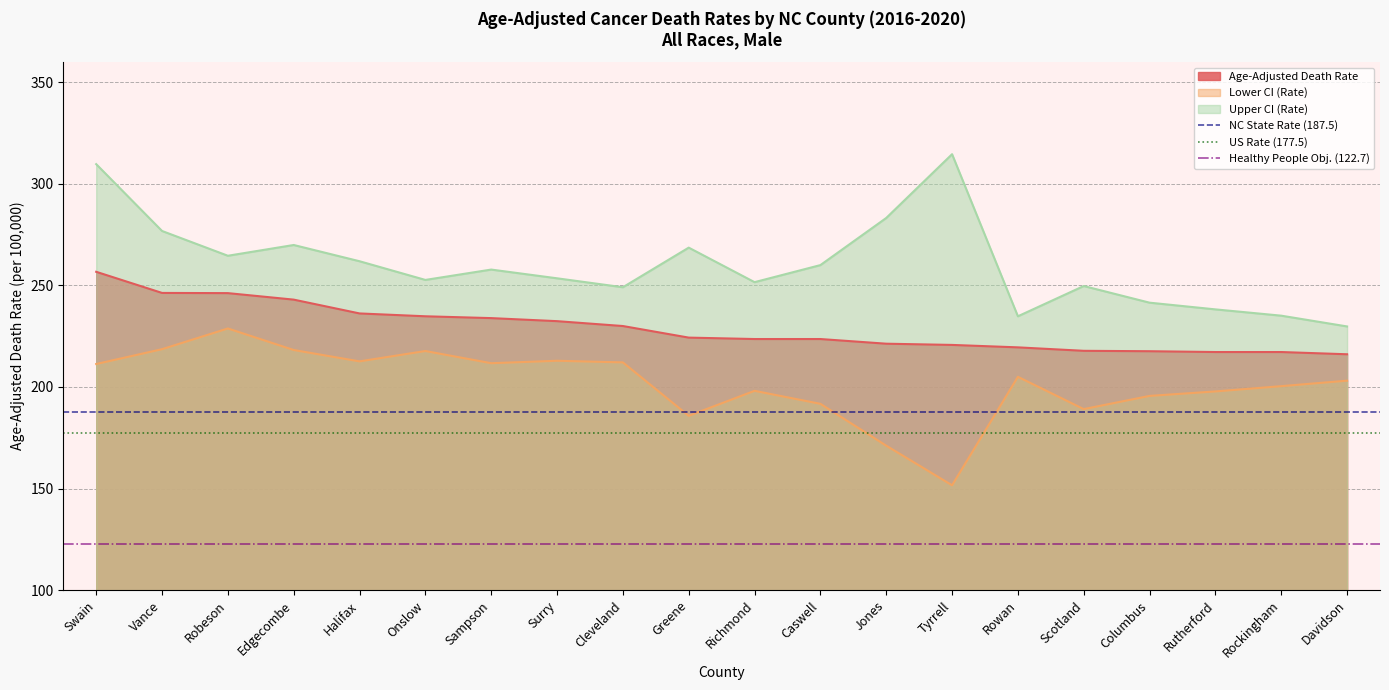

At which category is the sum across all series the highest?

Swain